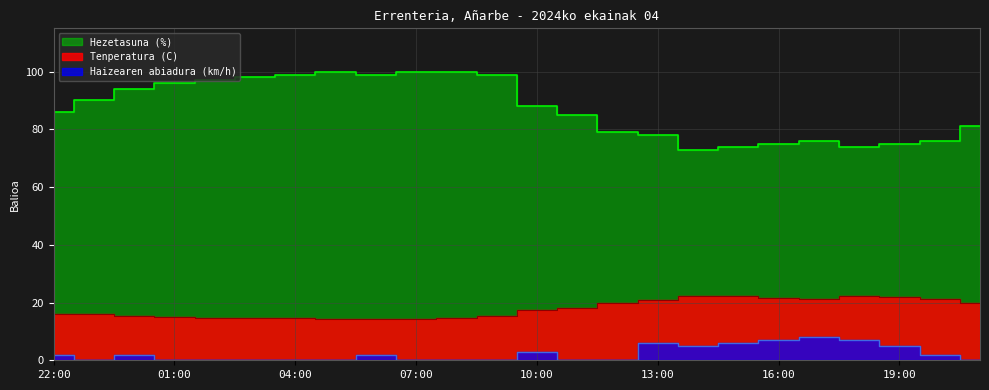

What is the spread (max minus min) of values at 11:00?

85.0